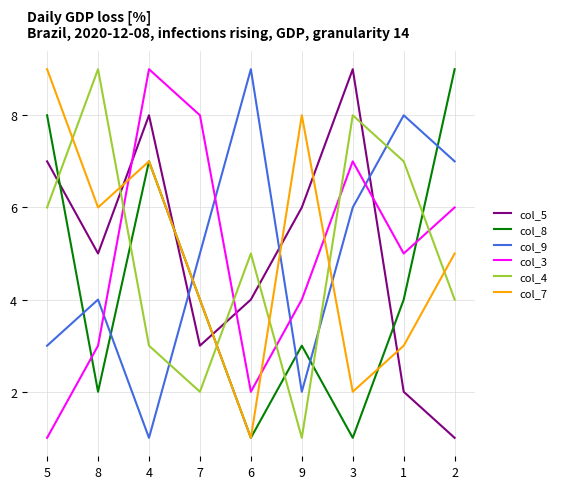

Where do col_3 and col_9 first cross each other?

8 and 4